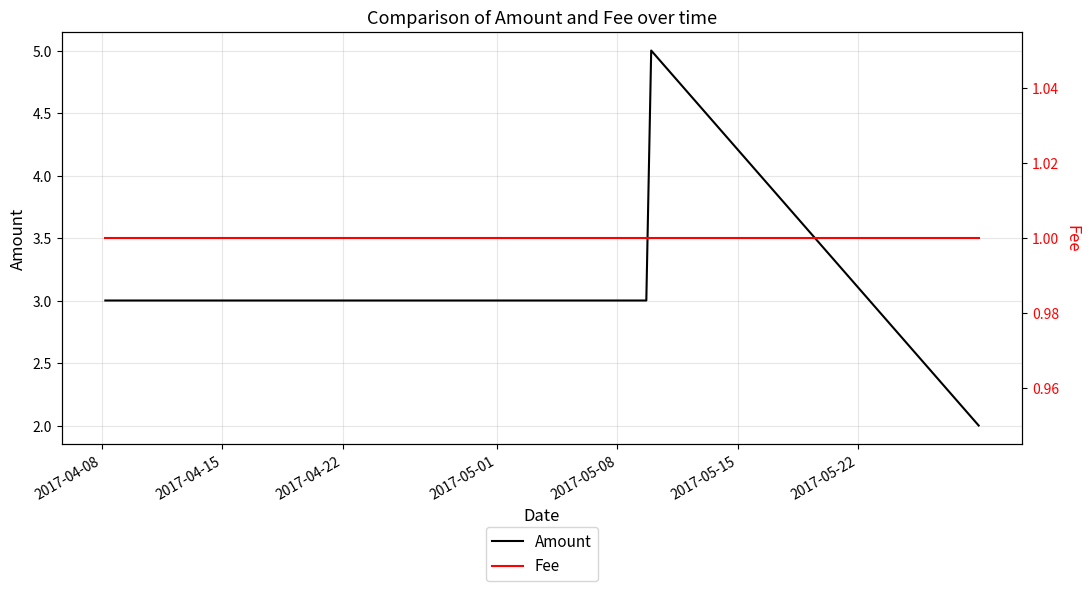

What is the highest value of the Amount series?

5